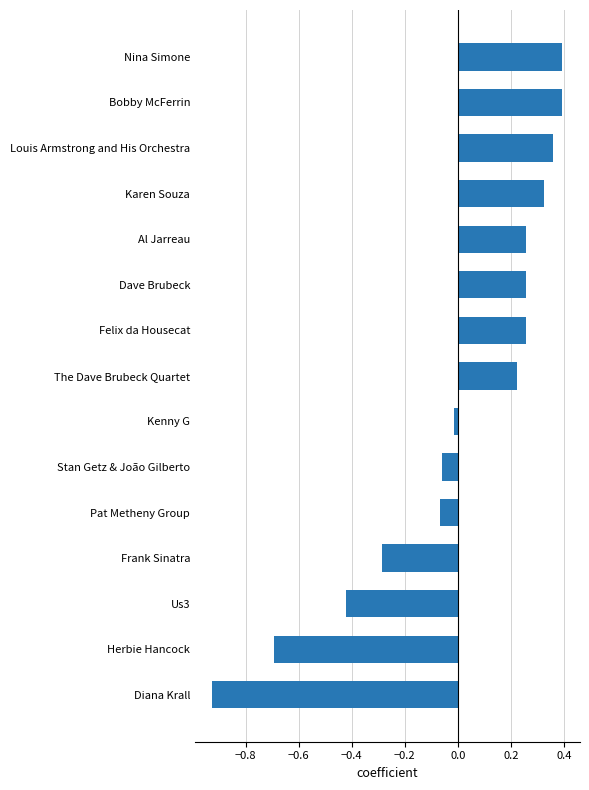

The chart shows a value of 0.4 at Louis Armstrong and His Orchestra. True or false?

True